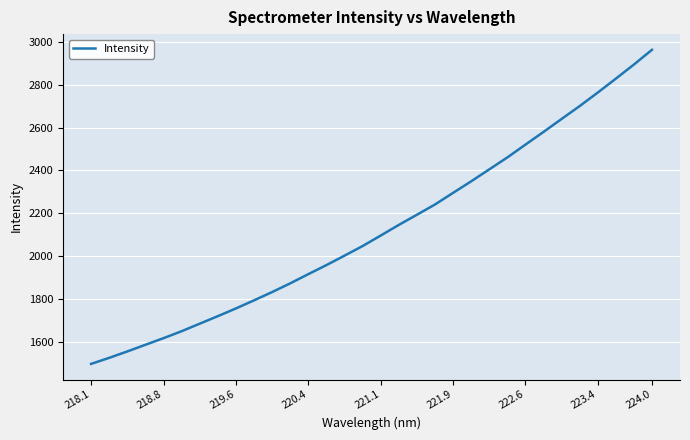

What is the minimum value shown in the chart?

1498.8